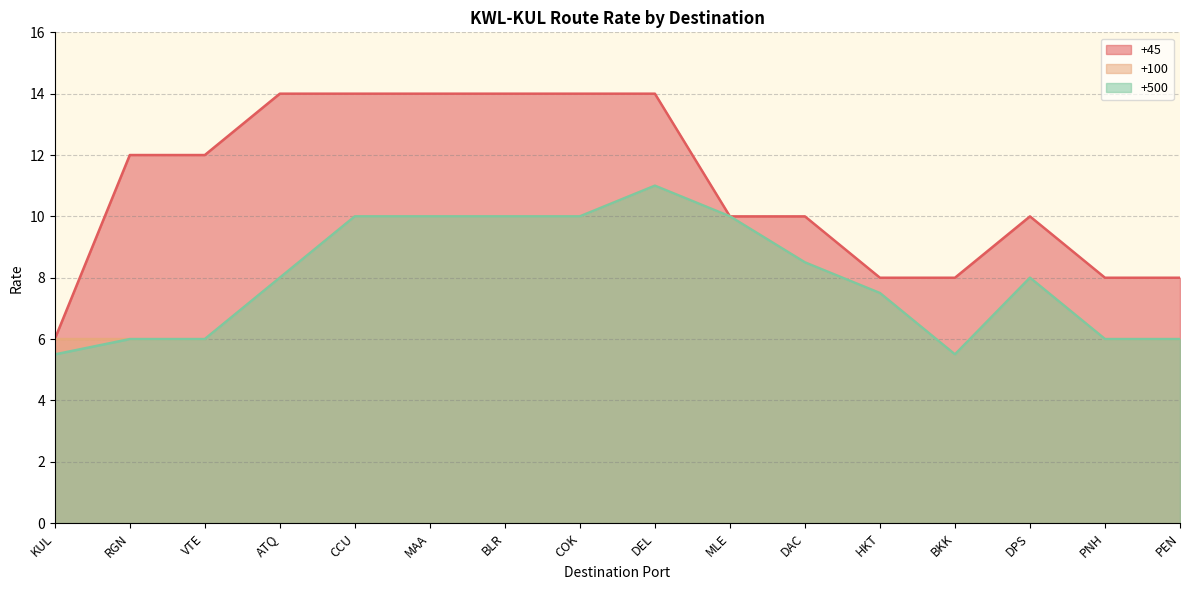

How many series are shown in this chart?

3